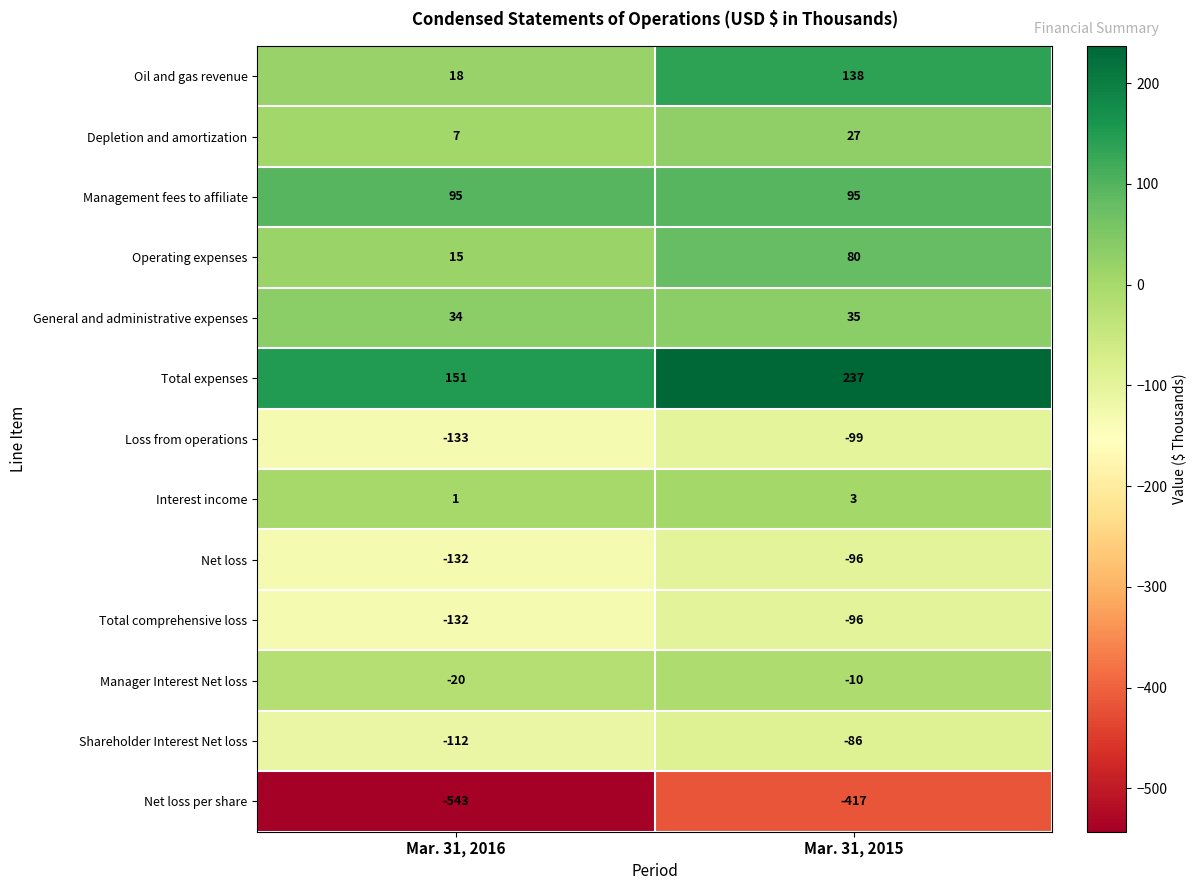

What is the sum of the Depletion and amortization values at Mar. 31, 2015 and Mar. 31, 2016?

34